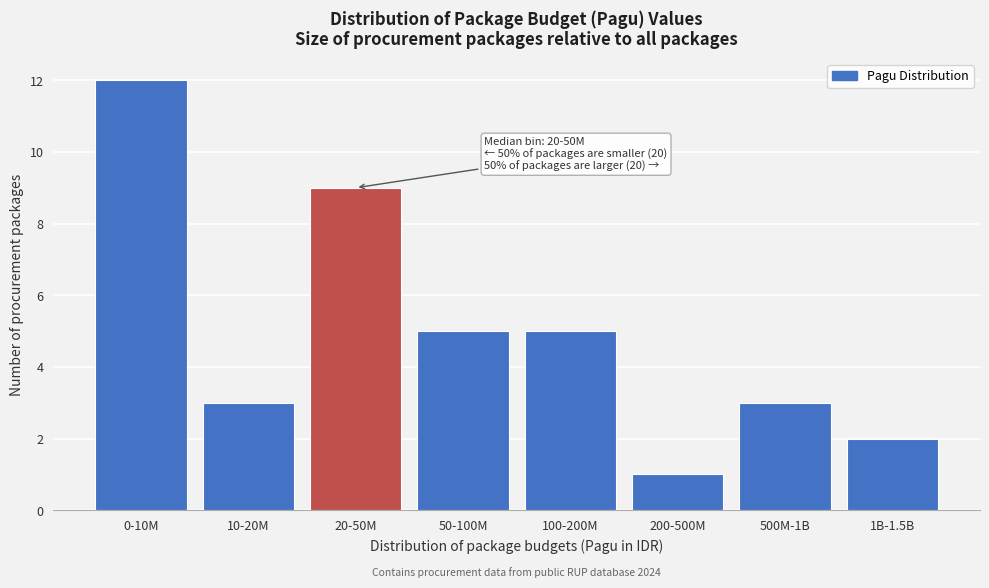

Reading right to left, what are all the values shown in this chart?

1B-1.5B=2	500M-1B=3	200-500M=1	100-200M=5	50-100M=5	20-50M=9	10-20M=3	0-10M=12